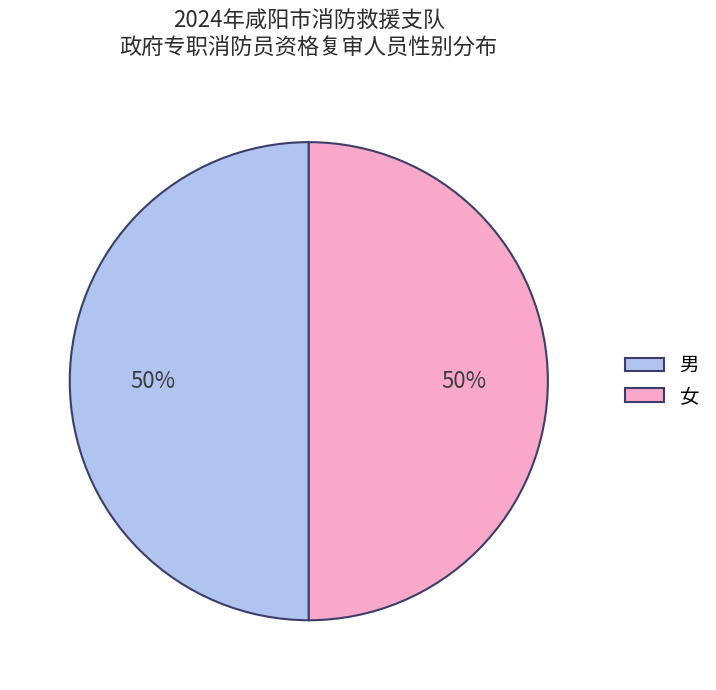

Approximately how many times larger is the value at 男 compared to 女?

1.0